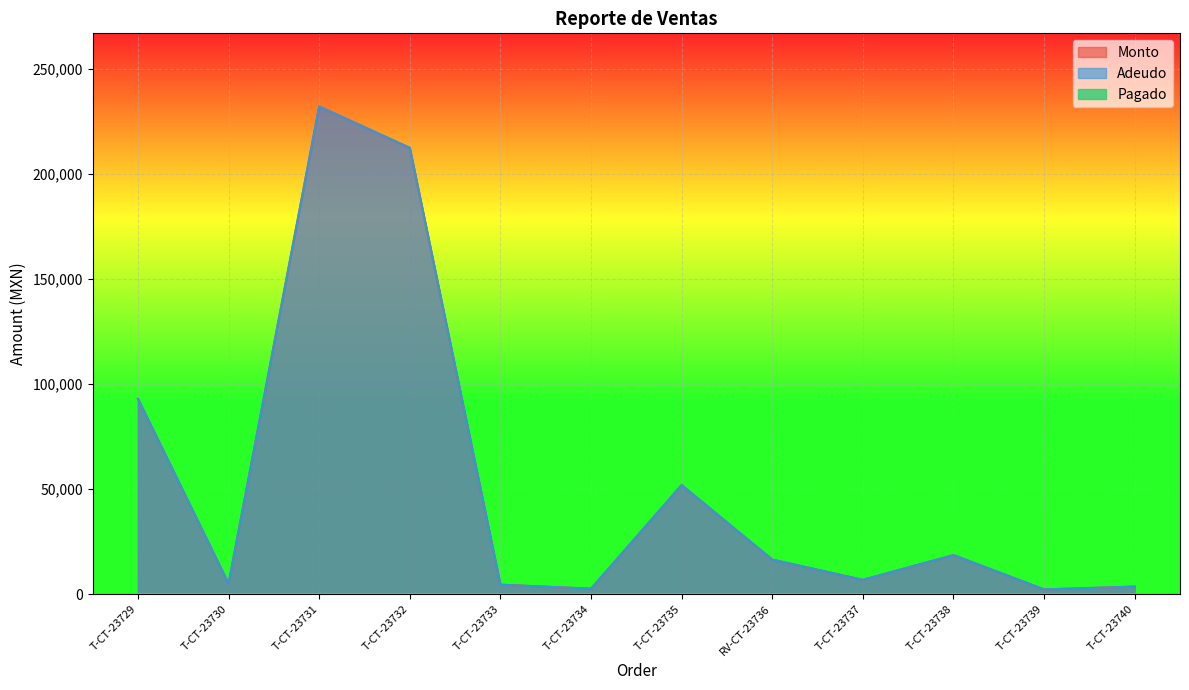

At which label does Monto reach its peak?

T-CT-23731